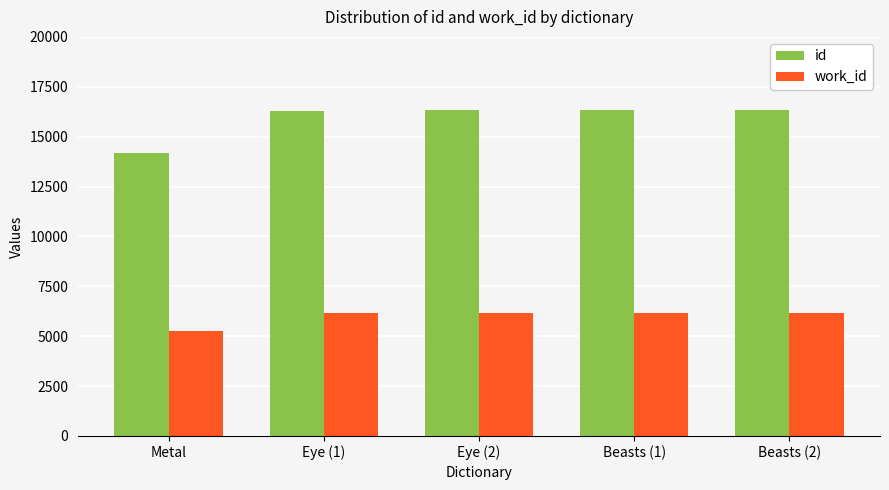

How many bars are there in total?

10